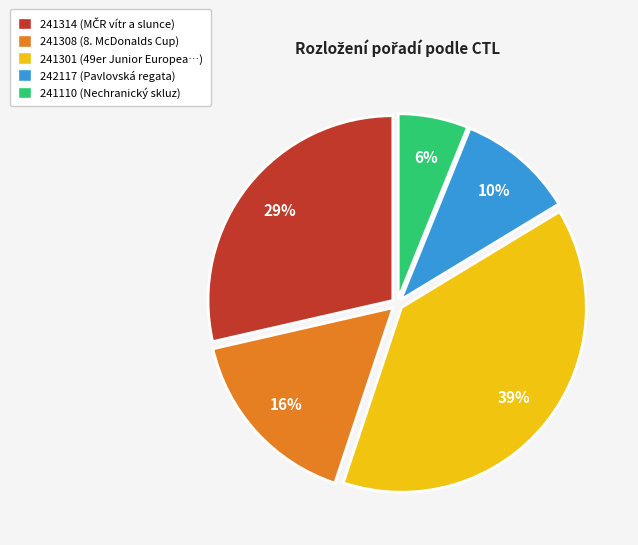

To the nearest percent, what is the difference between the largest and smallest slice percentages?

33%